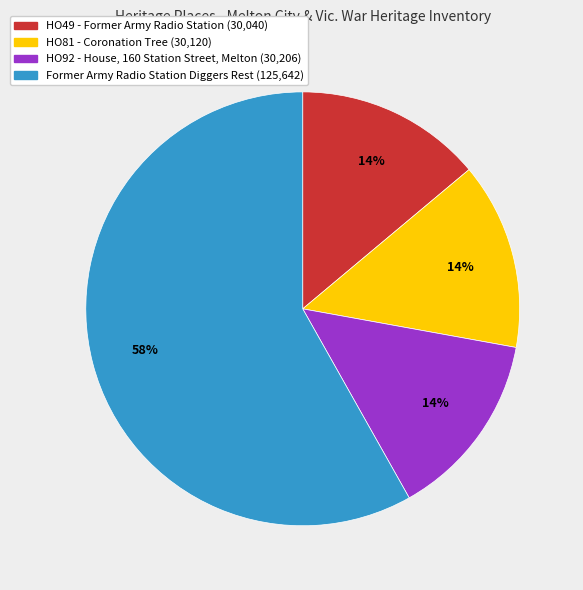

What percentage is the HO49 - Former Army Radio Station slice, to the nearest percent?

14%